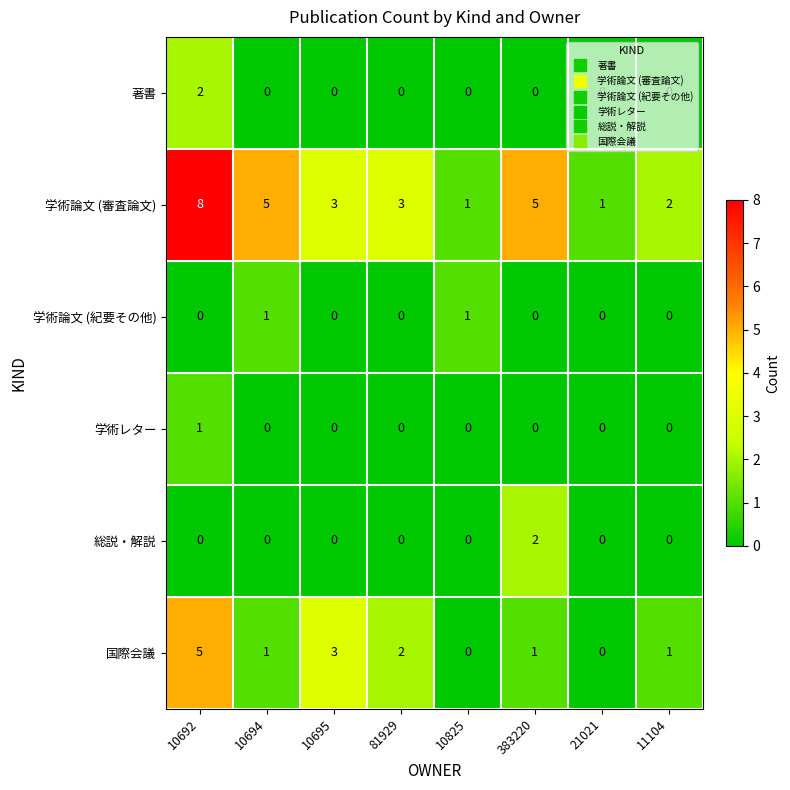

What is the sum of the 学術論文 (審査論文) values at 10825 and 10694?

6